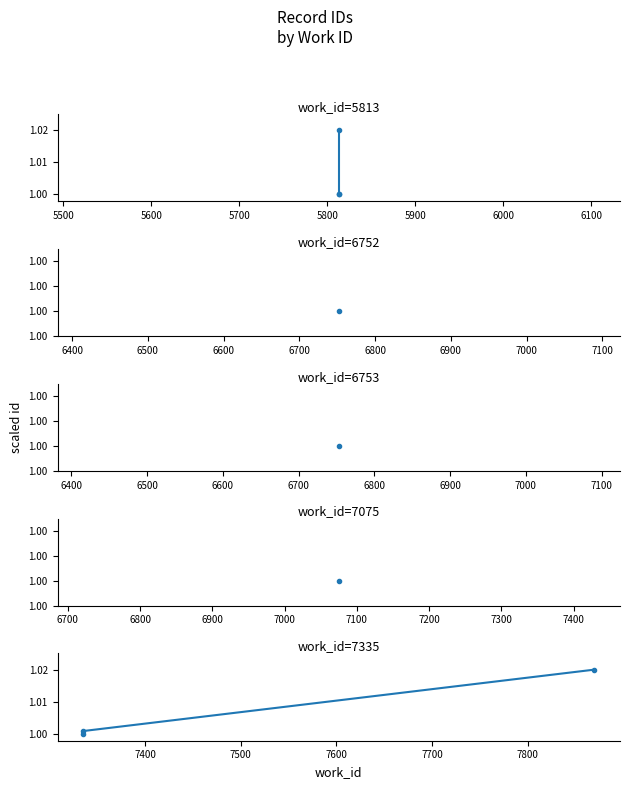

Which series changed the most between 5500 and 5600?

work_id=5813